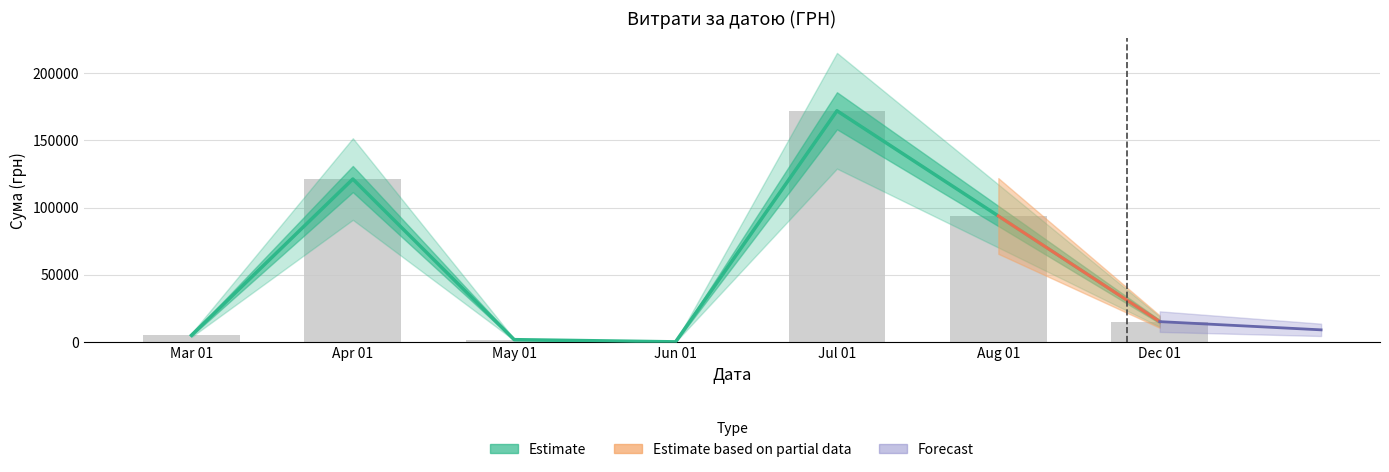

What is the change in value from 10 to 28?

-8299.2